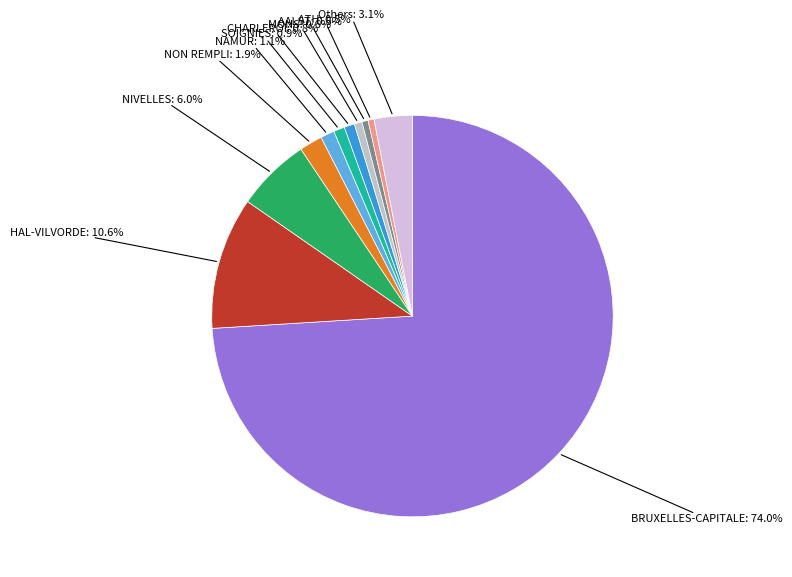

Rank the categories by value from lowest to highest.

VIRTON, SINT NIKLAAS, VEURNE, LIÈGE, HUY, VERVIERS, OUDENAARDE, MECHELEN, PHILIPPEVILLE, GENT, MARCHE-EN-FAMENNE, DENDERMONDE, NEUFCHÂTEAU, DINANT, WAREMME, LEUVEN, THUIN, ETRANGER, TOURNAI, ATH, AALST, MONS, CHARLEROI, SOIGNIES, NAMUR, NON REMPLI, NIVELLES, HAL-VILVORDE, BRUXELLES-CAPITALE